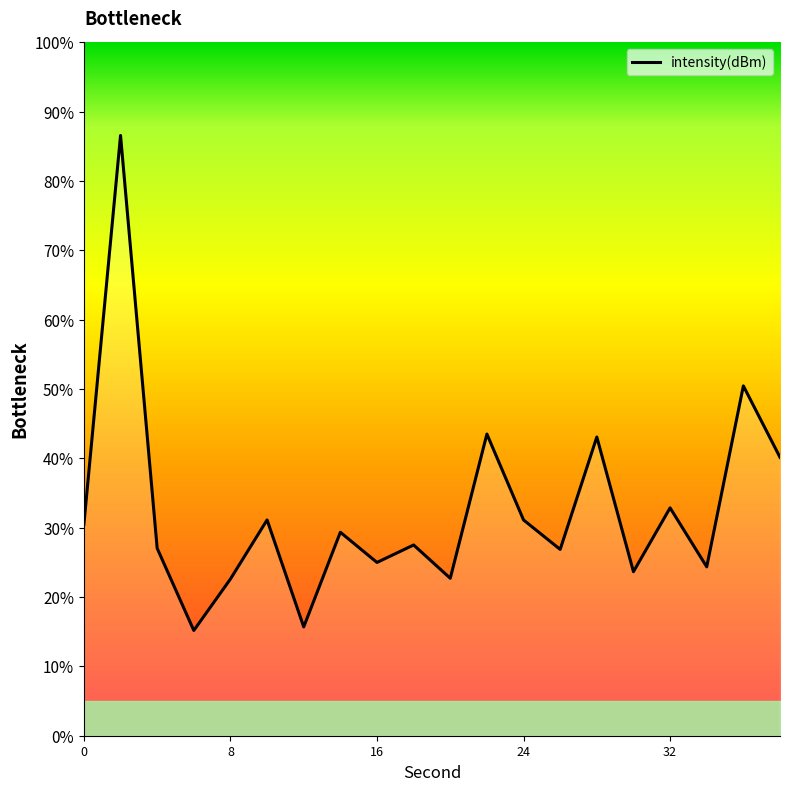

What is the smallest value displayed?

15.2